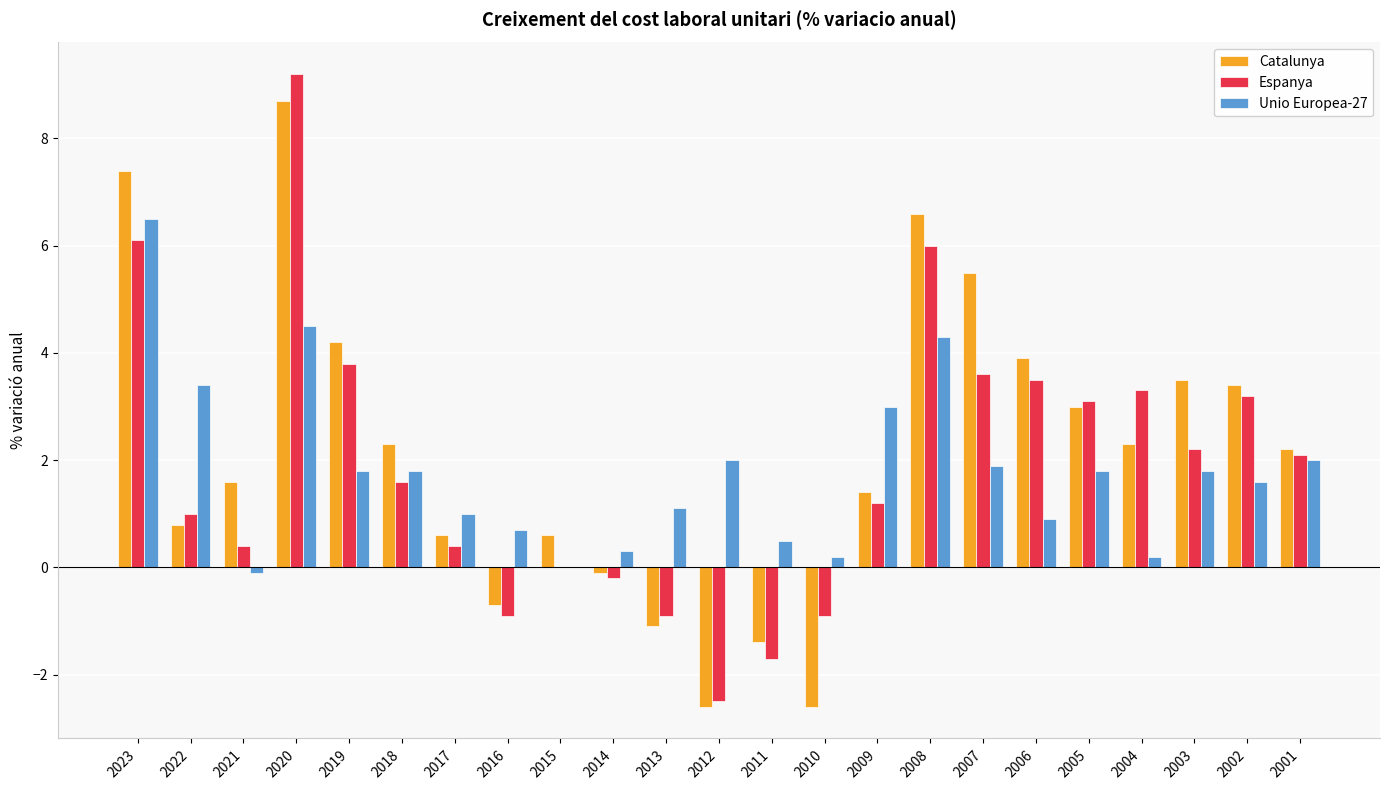

The Catalunya series shows 3.0 at 2005. True or false?

True